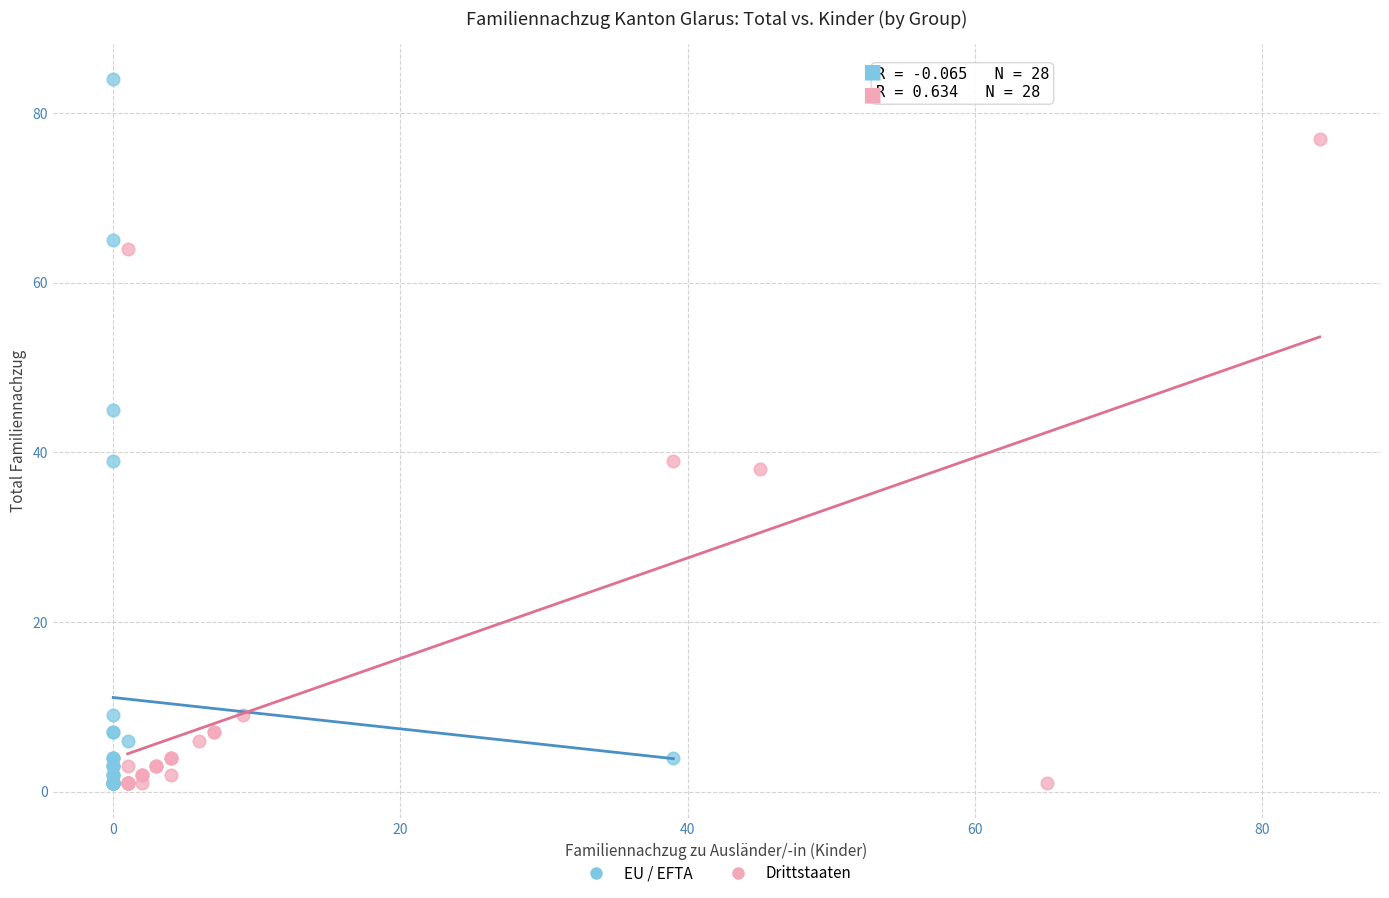

What are all the series names shown in the legend?

EU / EFTA, Drittstaaten